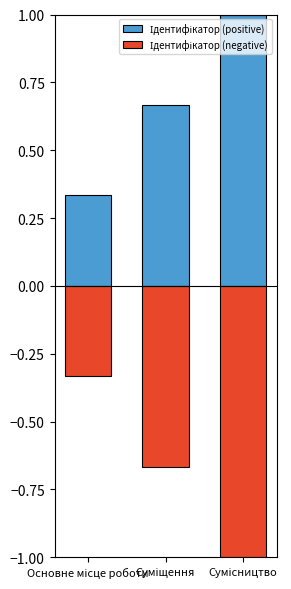

What is the greatest value displayed?

1.0